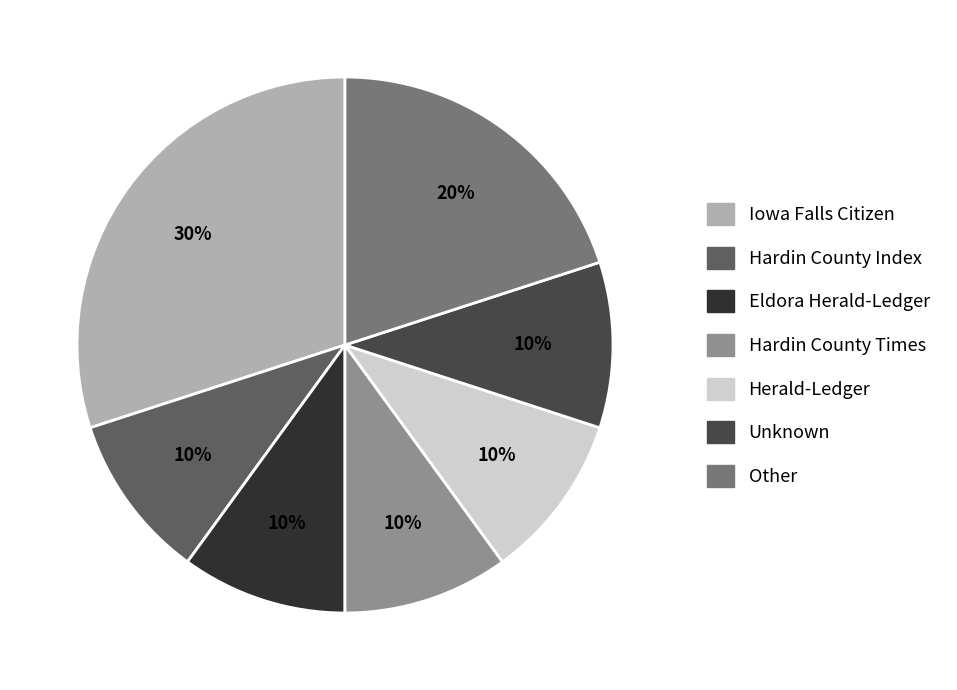

To the nearest percent, what is the average slice percentage?

14%